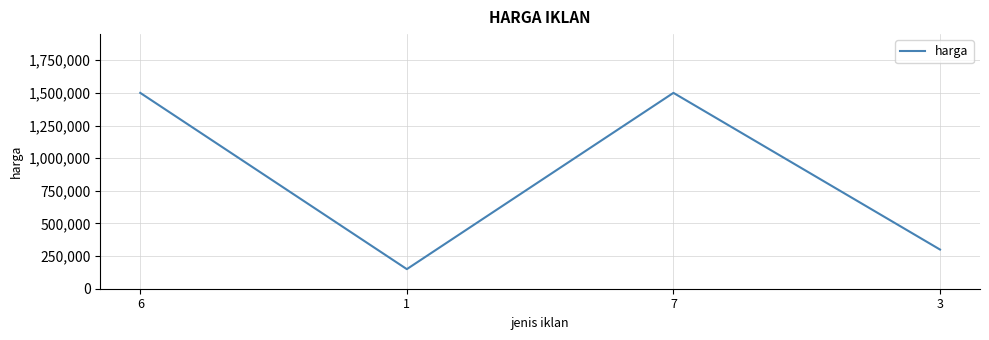

Is it true that the value at 7 is 2604990?

False